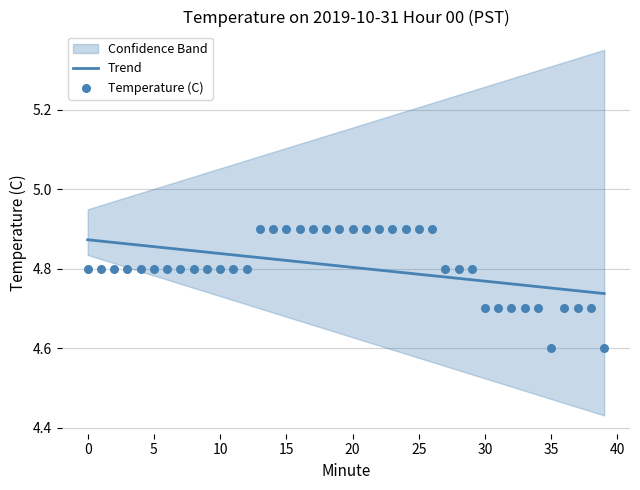

At how many categories does at least one series exceed 4?

40